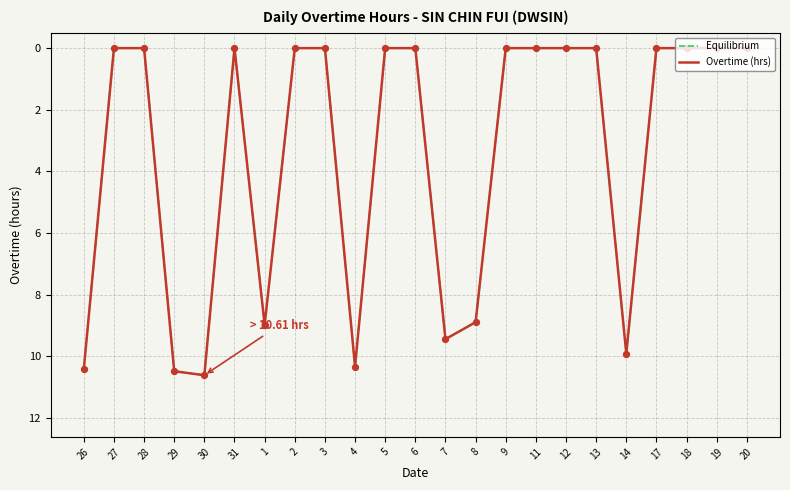

At which category is the sum across all series the highest?

30